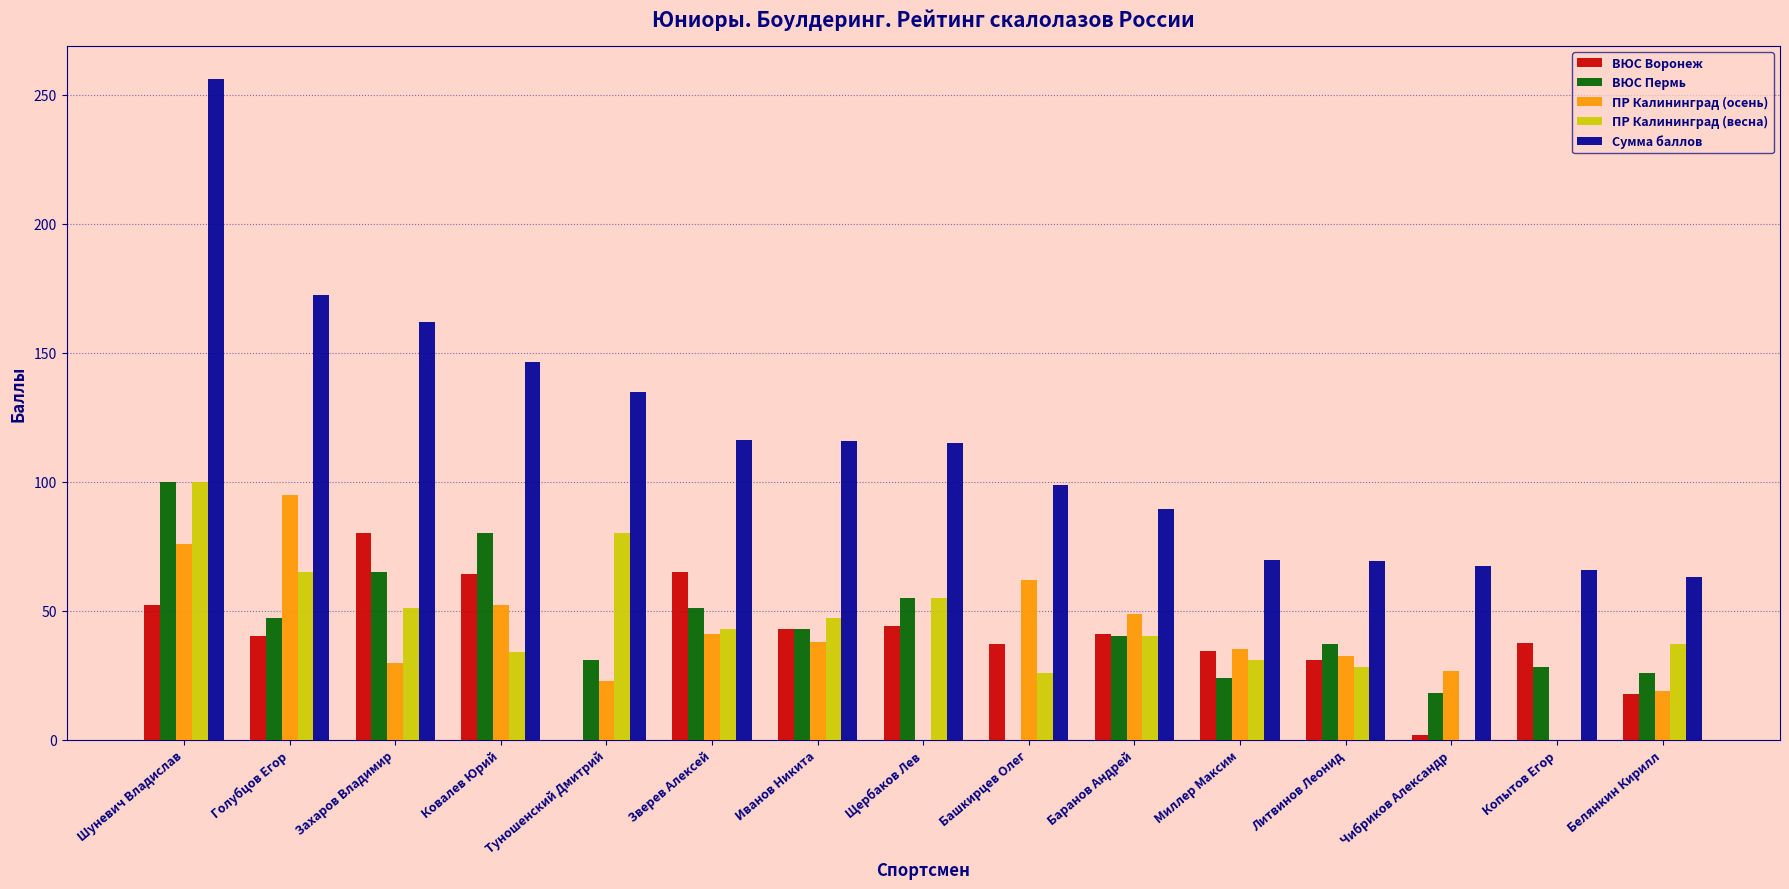

Which label corresponds to the largest value in the chart?

Шуневич Владислав